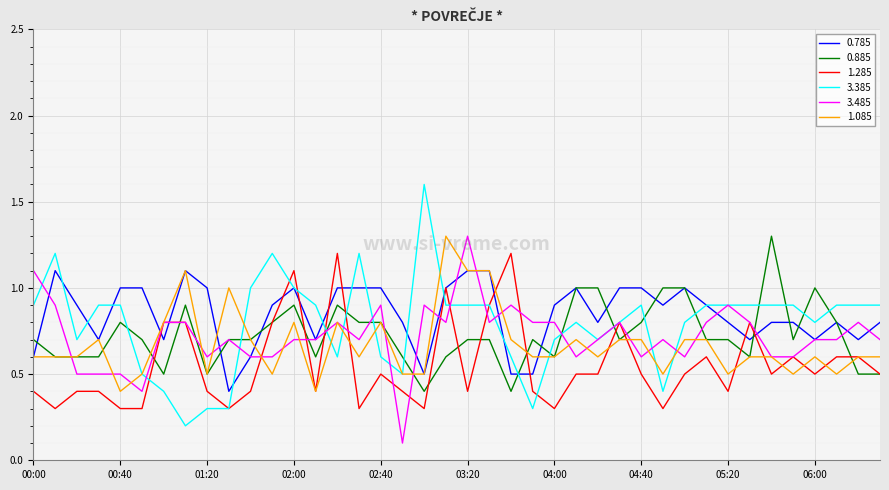

Count the 1.085 values in the range 0 to 1.

36